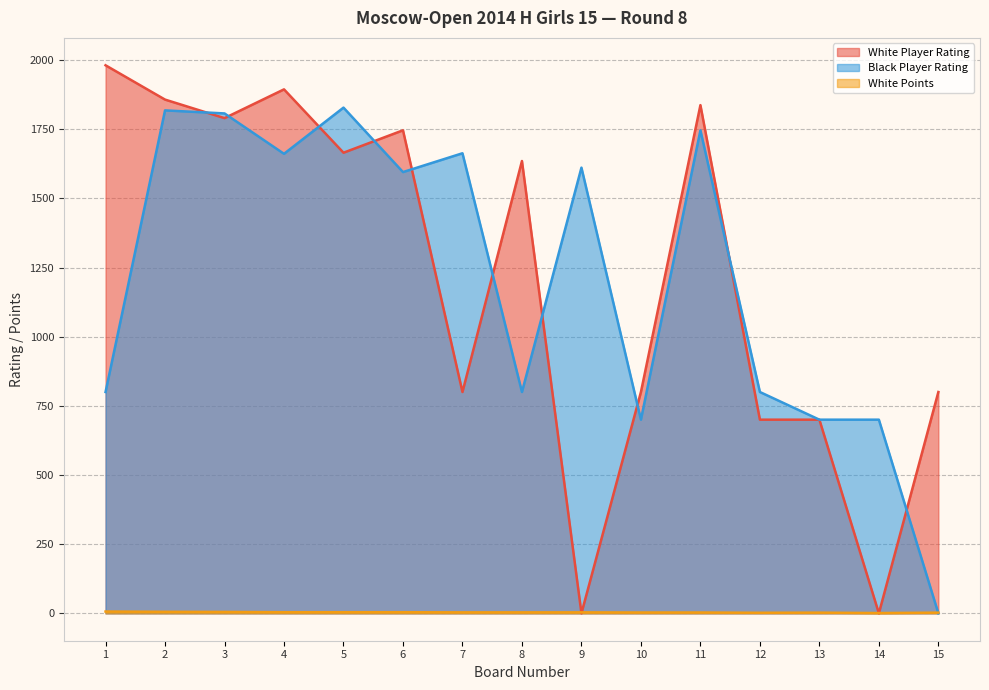

How many values in the White Player Rating series are below 1635?

7